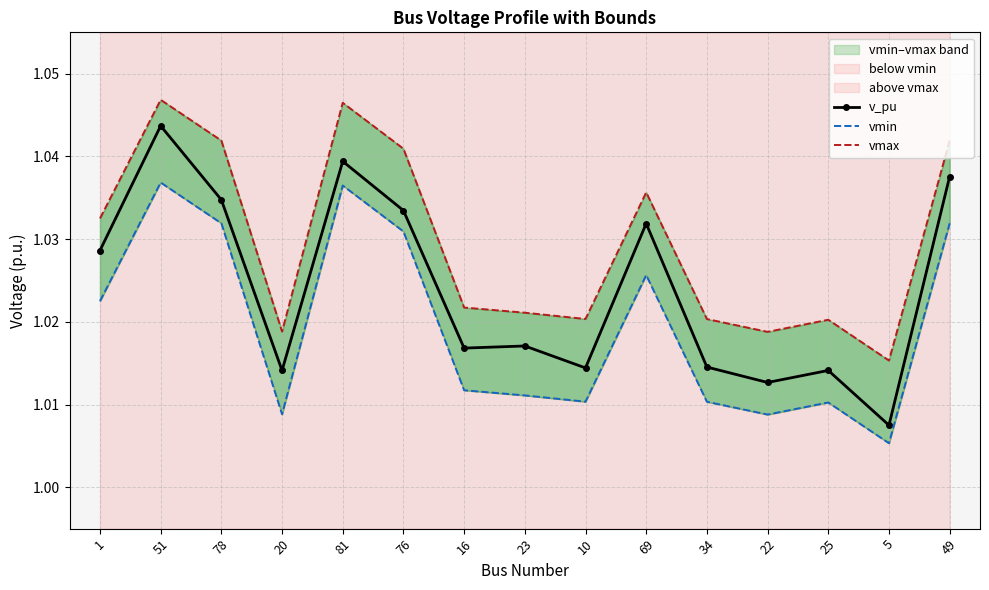

What is the total value across all series at 76?

3.1